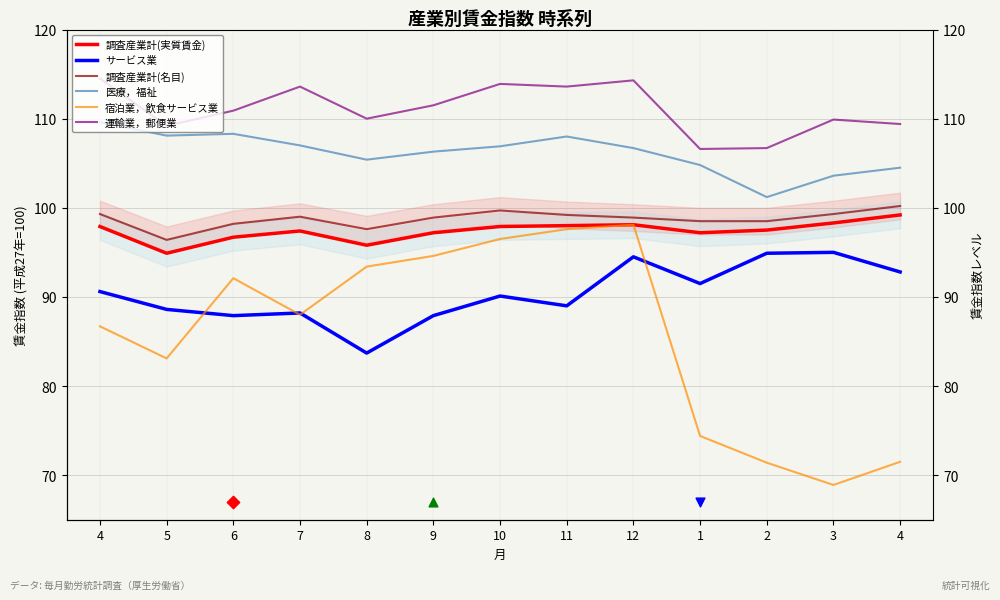

Which series has the largest Y range (max minus min)?

宿泊業，飲食サービス業